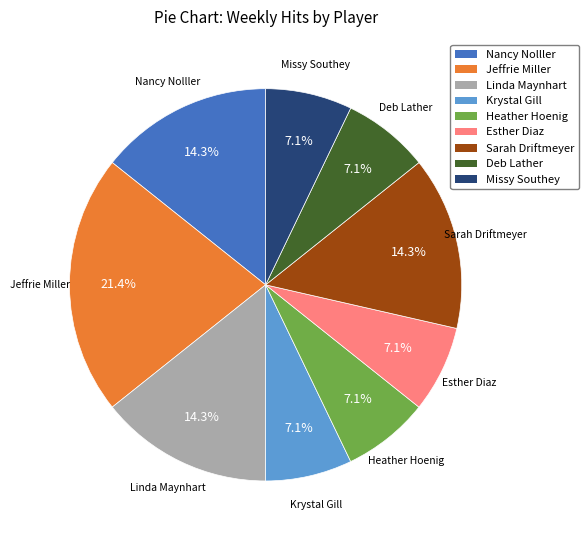

Does any single category account for the majority?

No